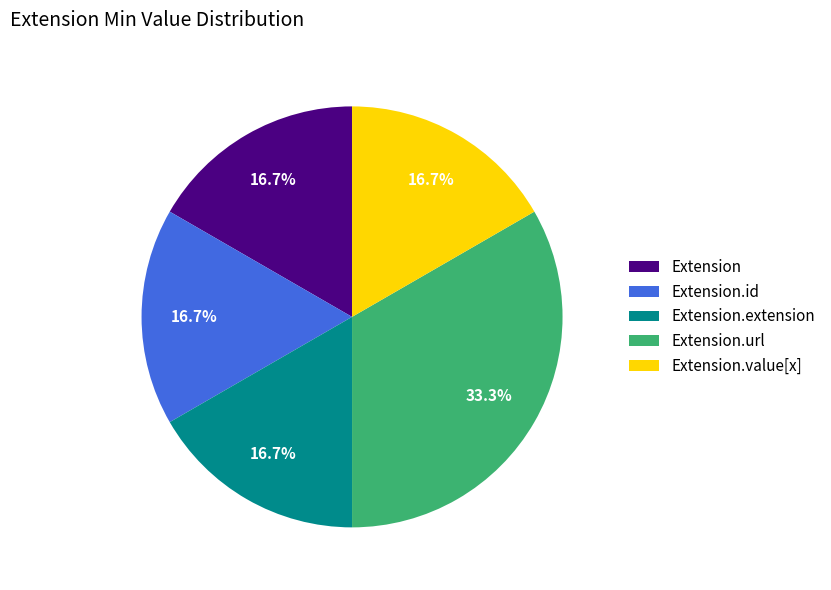

Is there any slice that represents more than half of the pie?

No